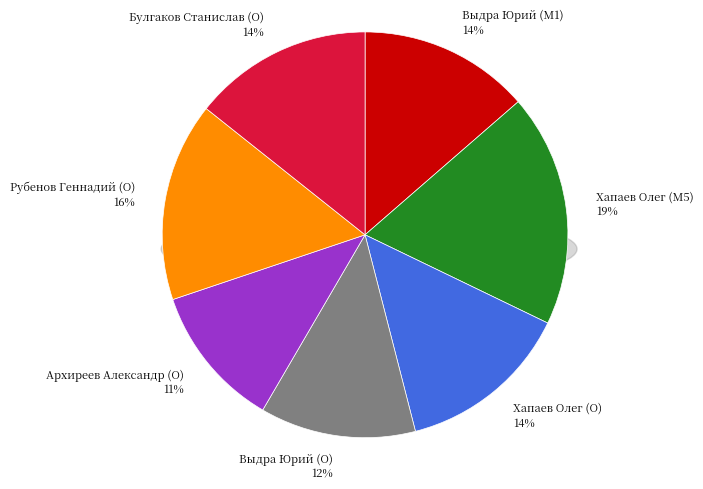

To the nearest percent, what is the average slice percentage?

14%